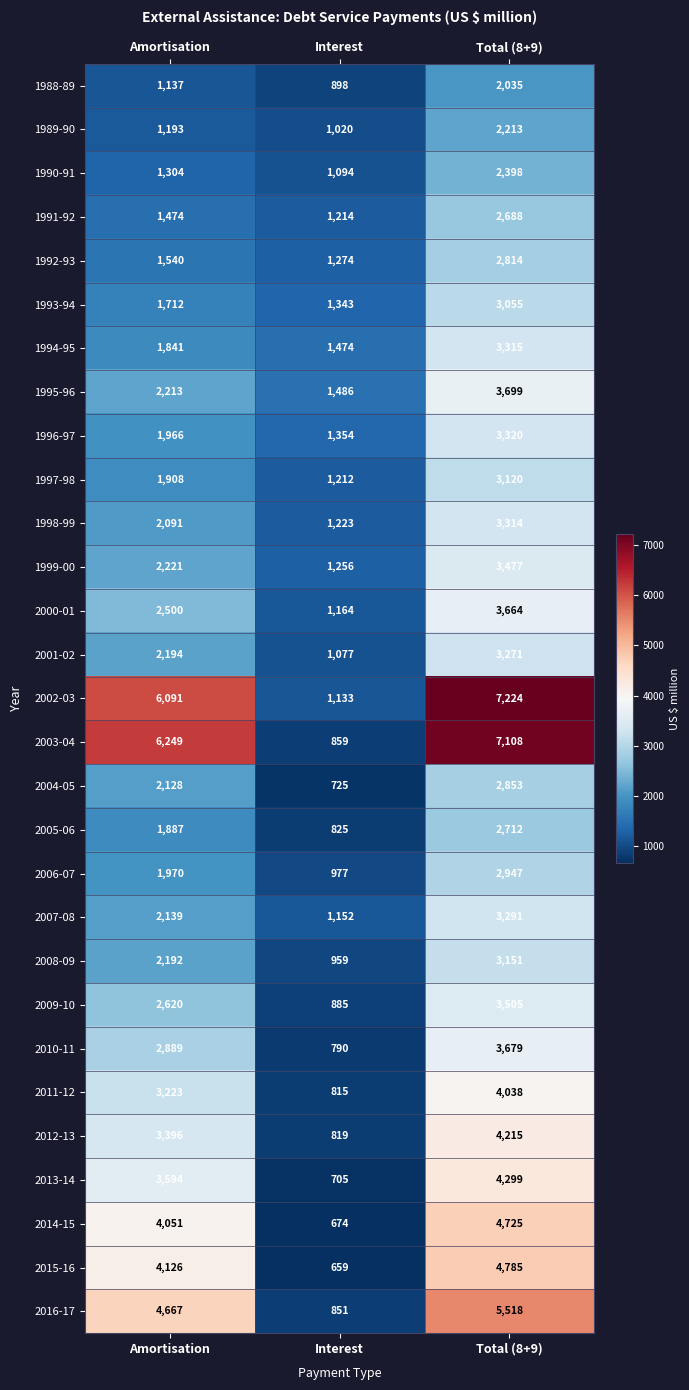

What is the total value across all series at Interest?

29917